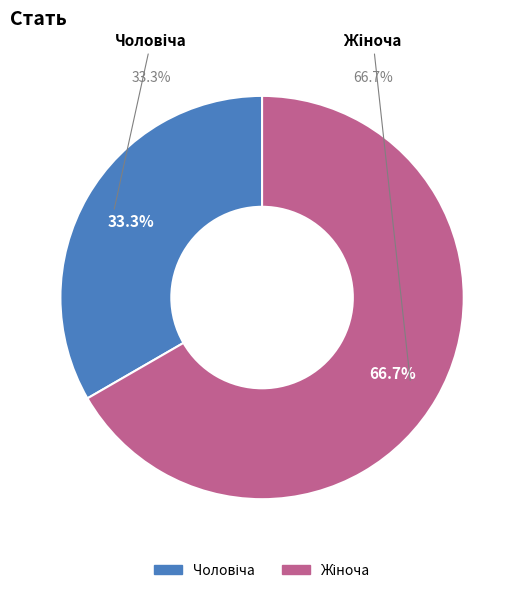

To the nearest percent, what is the difference between the largest and smallest slice percentages?

33%